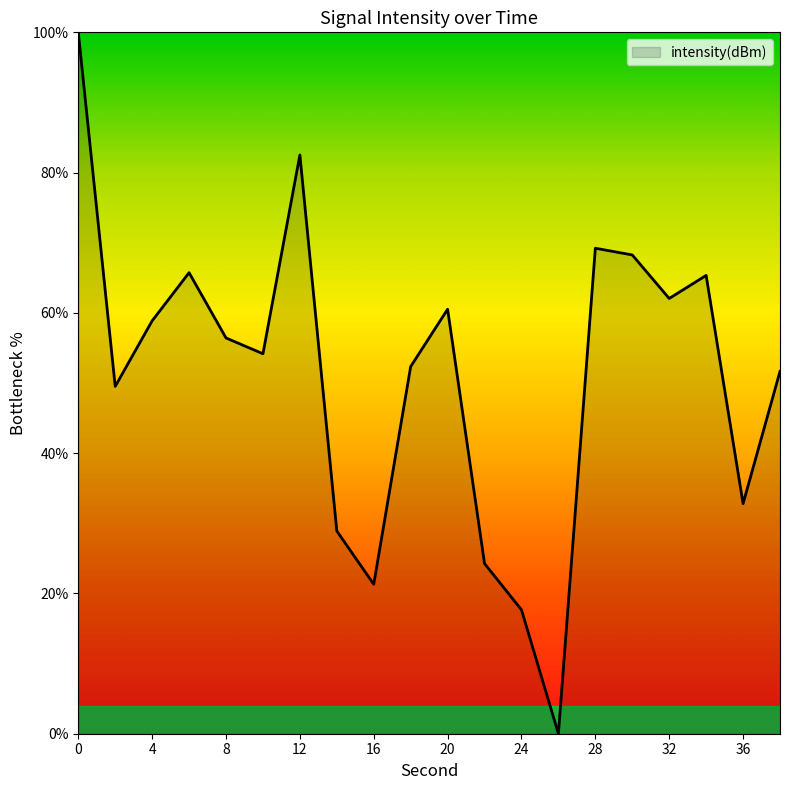

What is the maximum value shown in the chart?

100.0